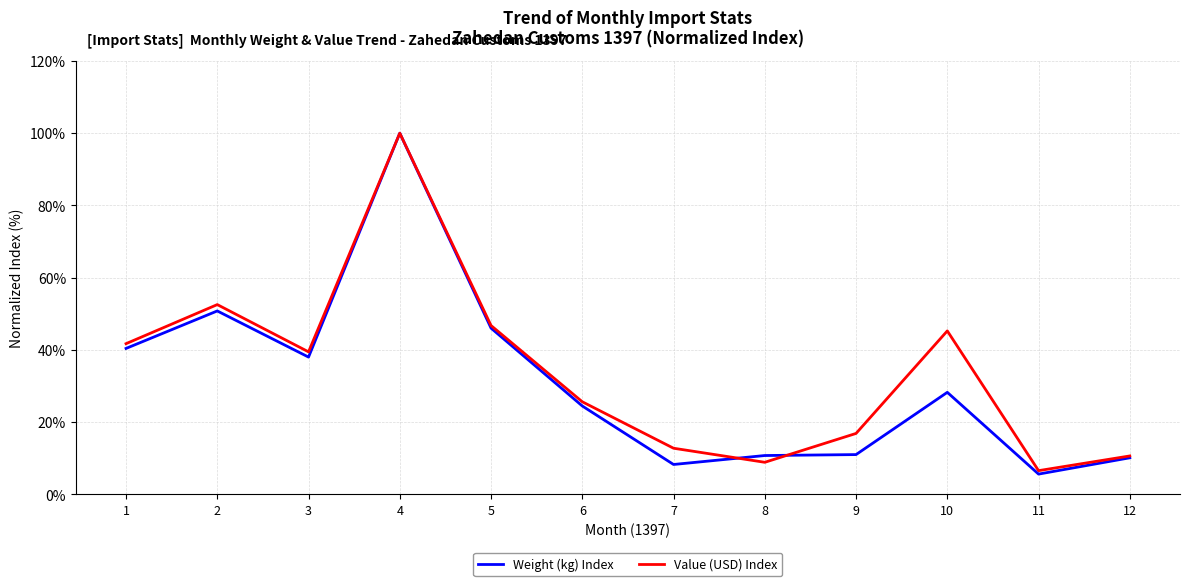

True or false: Weight (kg) Index has a value of 48.3 at 10.

False